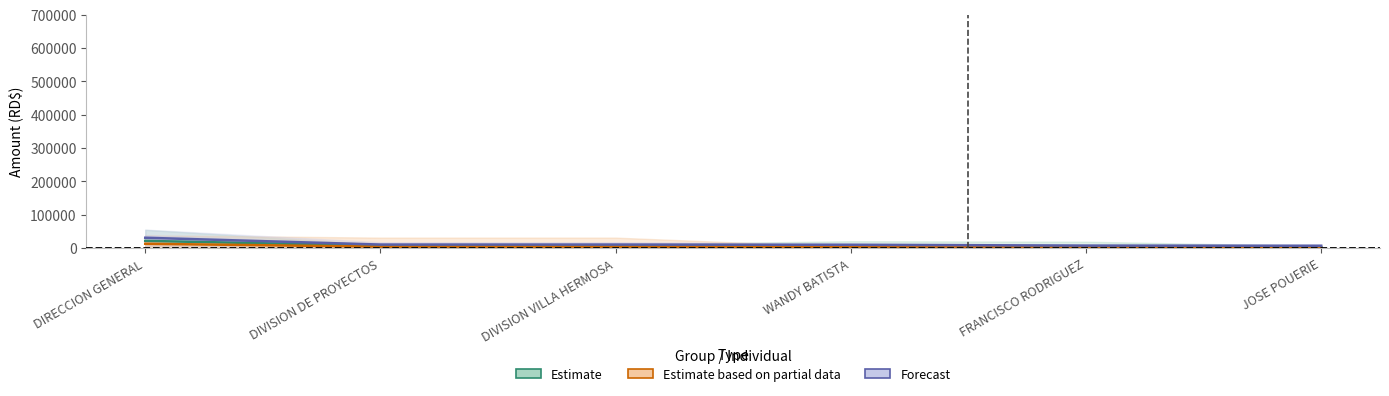

What is the difference between the Total_Desc values at JOSE POUERIE and DIRECCION GENERAL?

11666.3